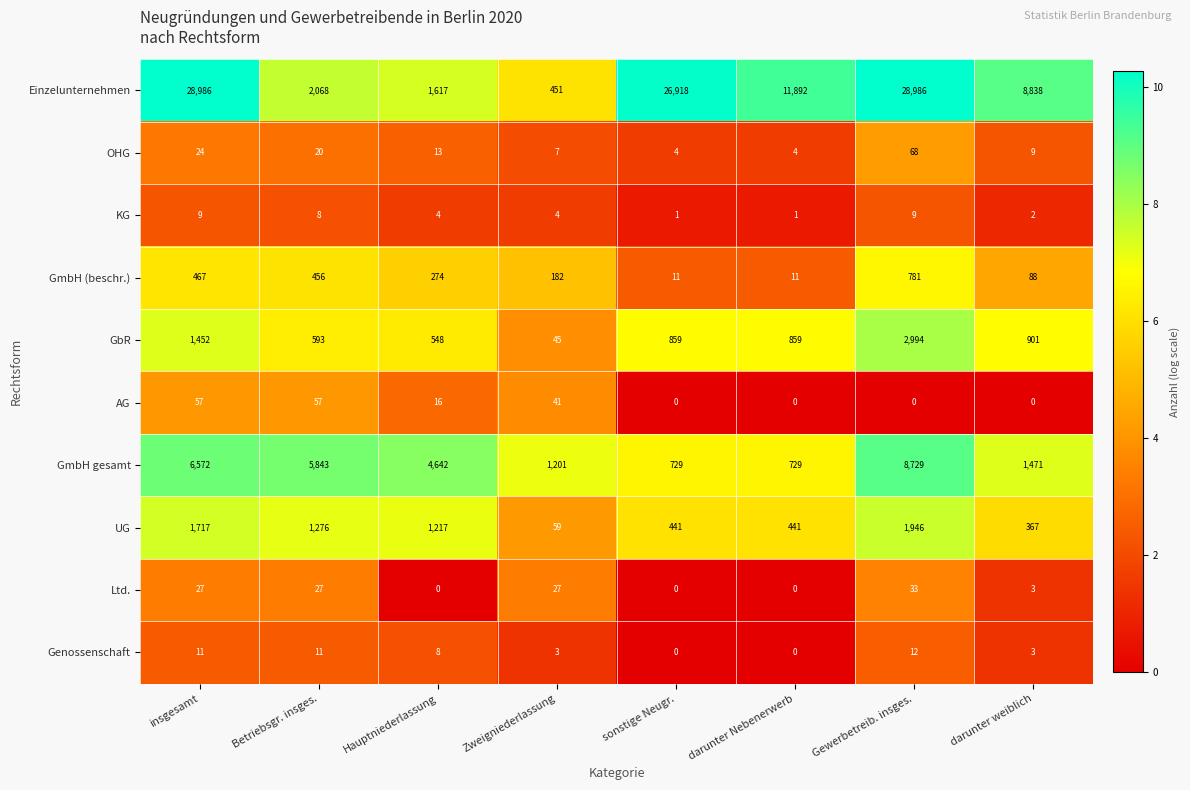

The GmbH (beschr.) series shows 11 at sonstige Neugr.. True or false?

True